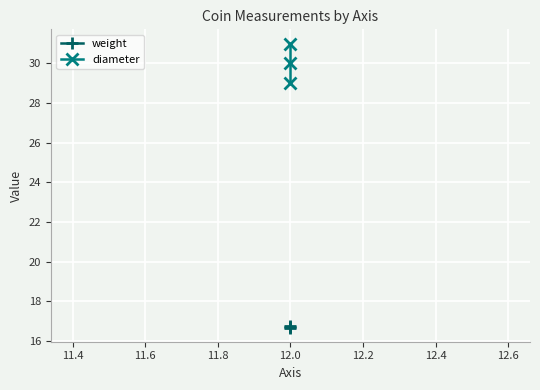

Count the diameter values in the range 29 to 31.

3